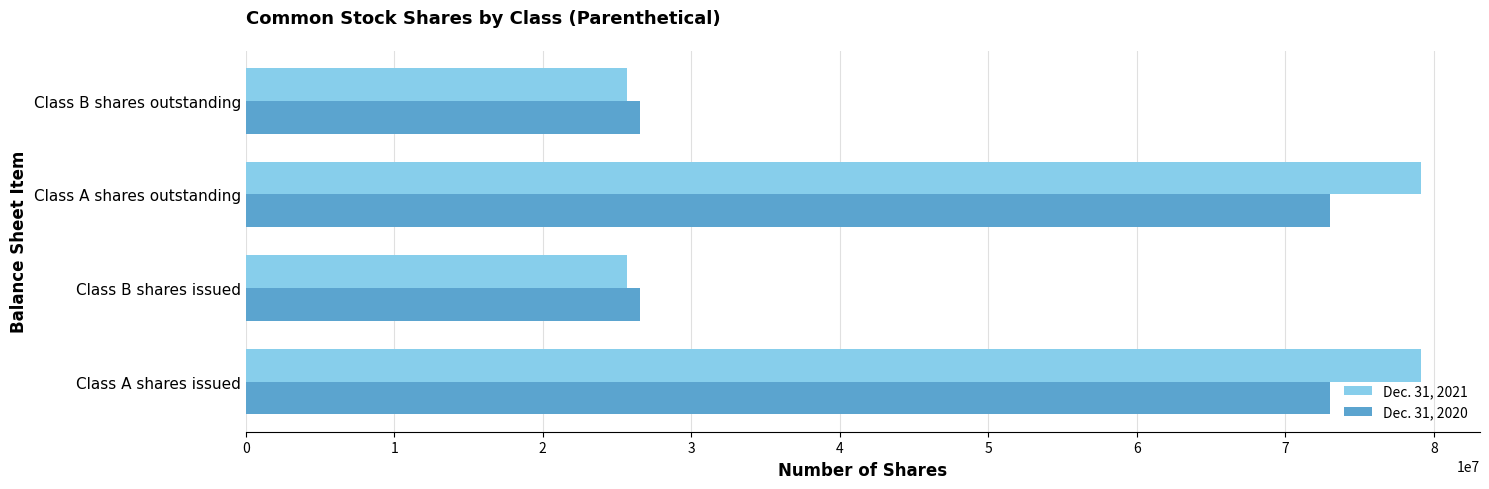

What is the difference between the maximum and minimum values in the Dec. 31, 2021 series?

53459176